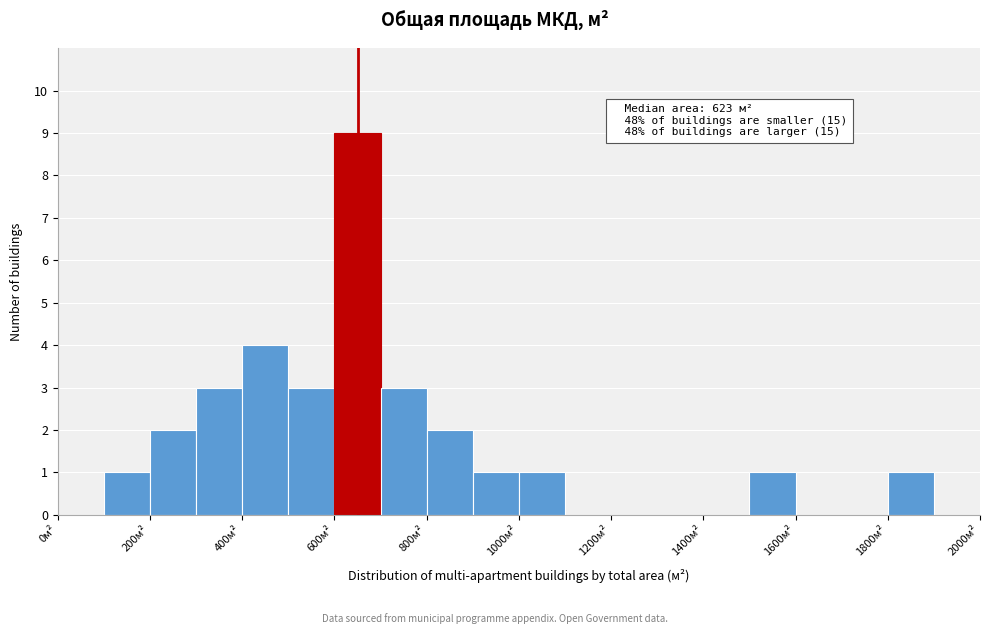

Over which range of the x-axis is the bar tallest?

600 to 700